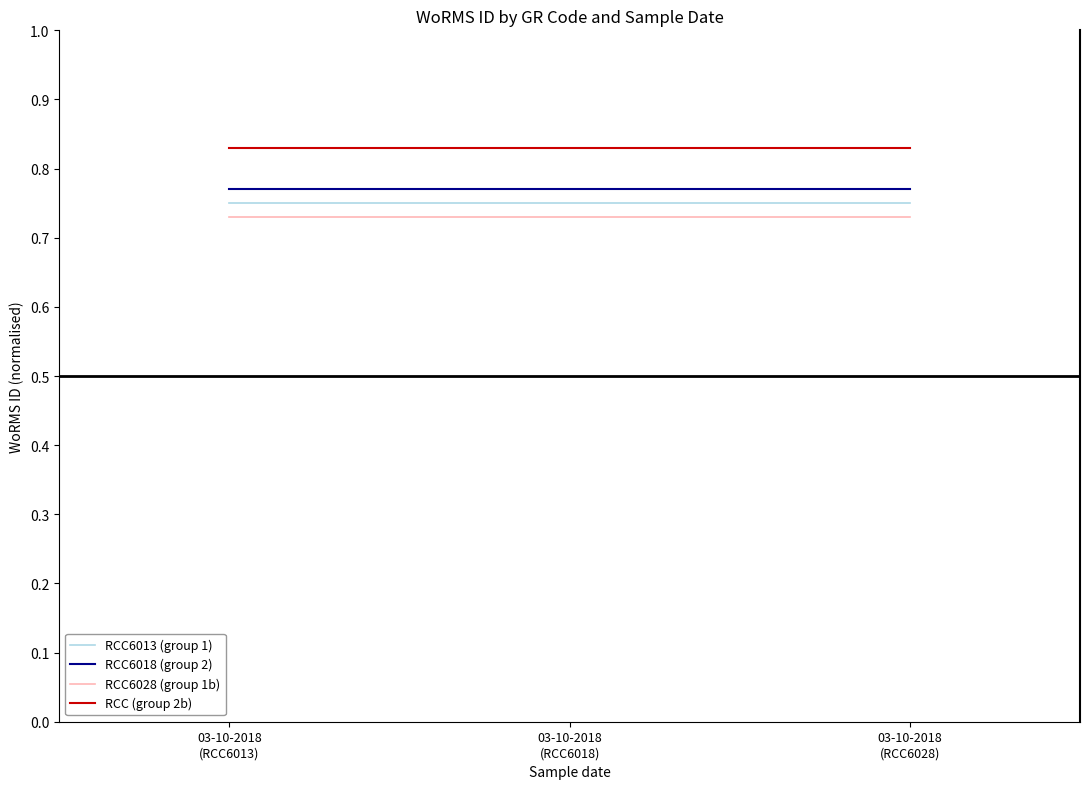

List the series in order of their overall mean, highest first.

RCC (group 2b), RCC6018 (group 2), RCC6013 (group 1), RCC6028 (group 1b)